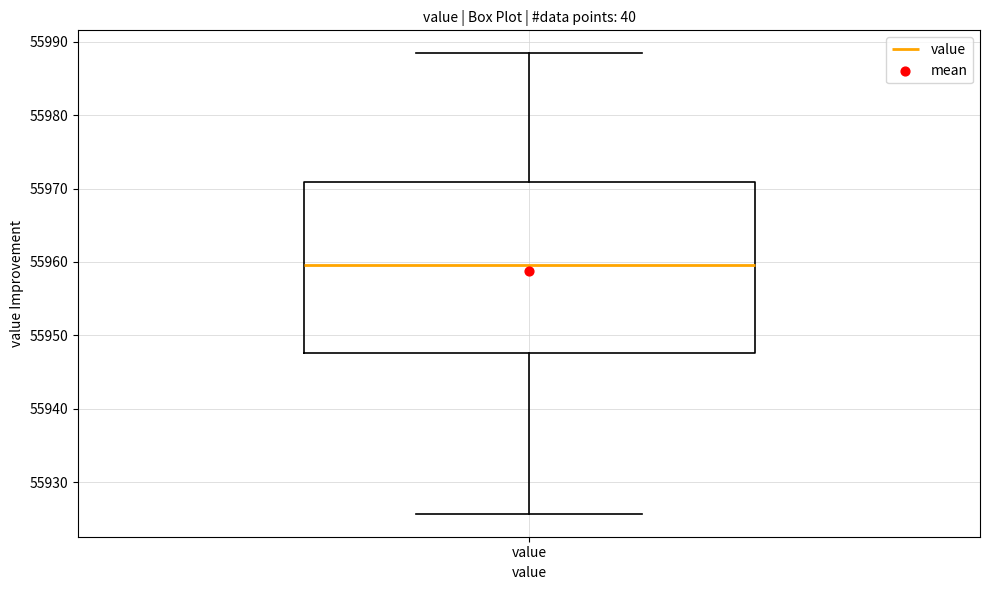

Transcribe this box plot: give where the median line is, the range the box spans, and where the two whiskers end, as read against the y-axis. The values are not printed on the chart, so give them approximately, as read against the axis.

median 55960, box 55948 to 55971, whiskers 55926 to 55988